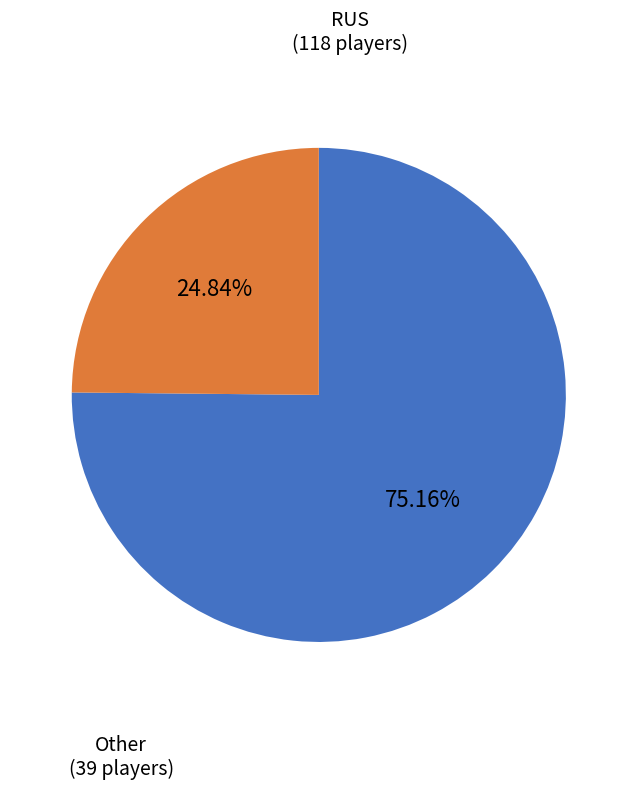

Count the number of slices in the pie.

2